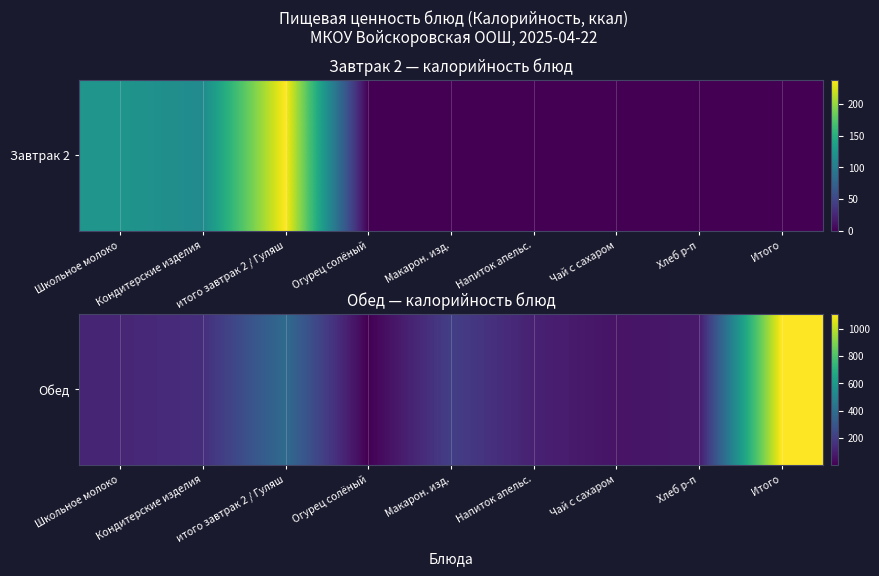

Rank the categories by value from highest to lowest.

Итого, итого завтрак 2 / Гуляш, Макарон. изд., Кондитерские изделия, Школьное молоко, Напиток апельс., Хлеб р-п, Чай с сахаром, Огурец солёный